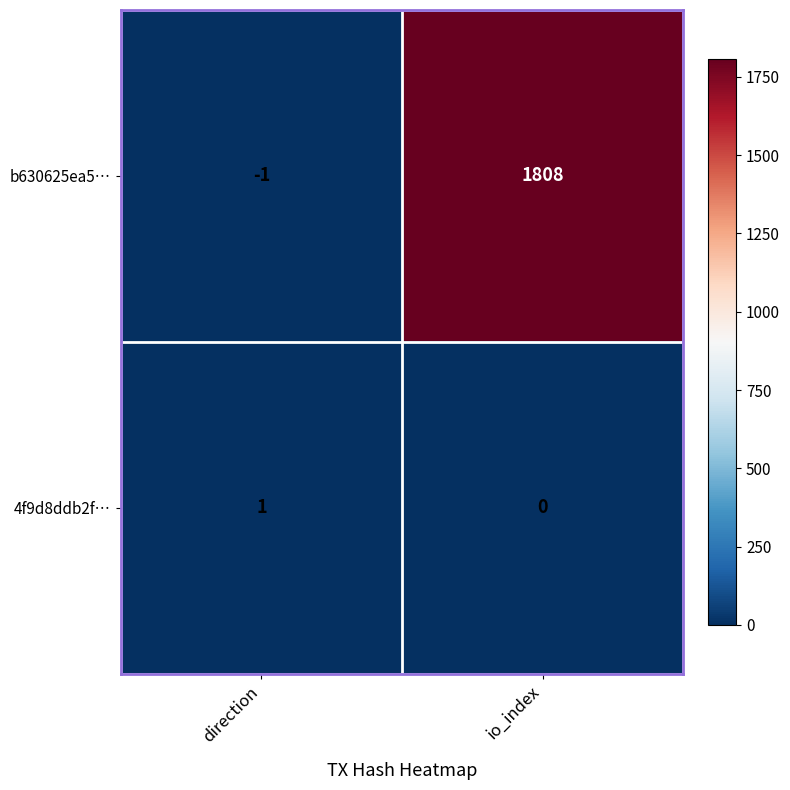

Read the b630625ea5… value at io_index, to the nearest 100.

1800